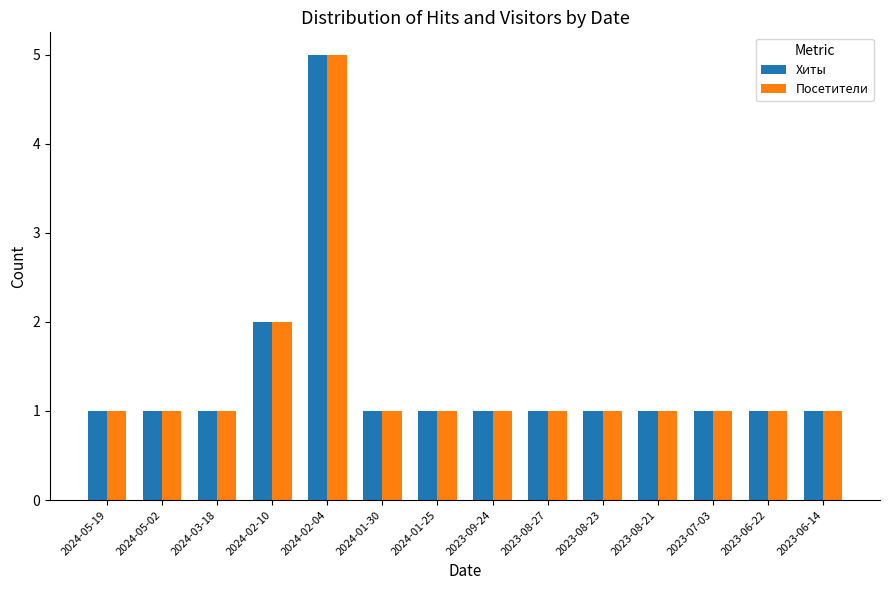

What are all the series names shown in the legend?

Хиты, Посетители